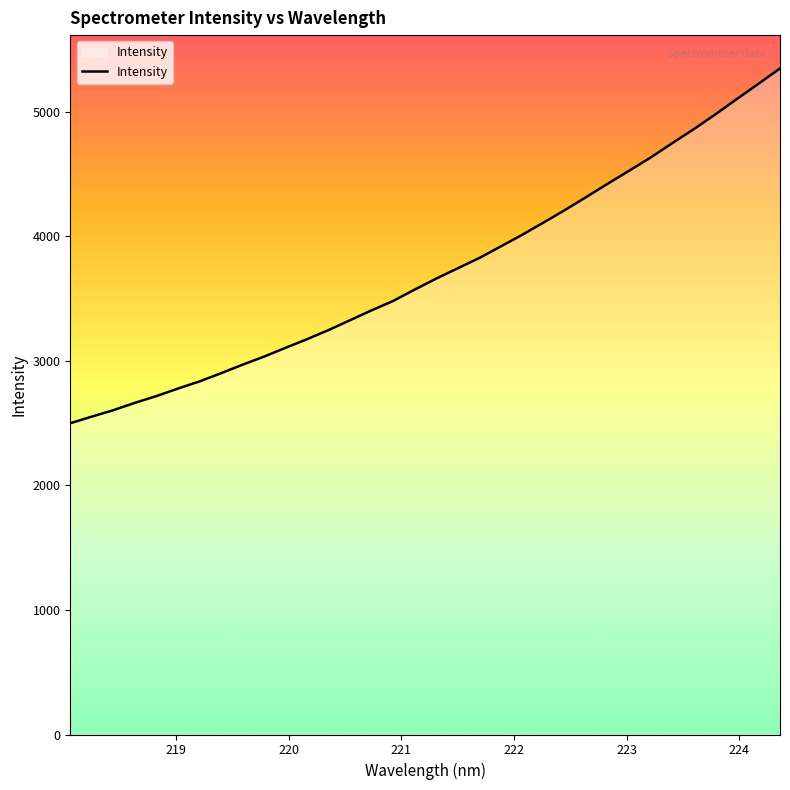

What is the greatest value displayed?

5348.7